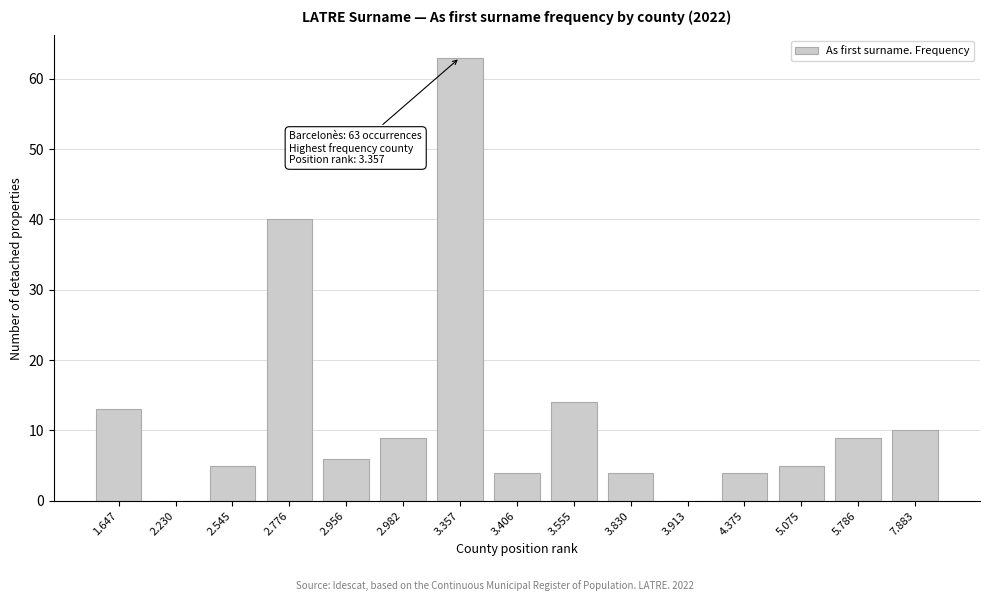

Reading left to right, extract all data points from this chart.

1.647=13	2.230=0	2.545=5	2.776=40	2.956=6	2.982=9	3.357=63	3.406=4	3.555=14	3.830=4	3.913=0	4.375=4	5.075=5	5.786=9	7.883=10